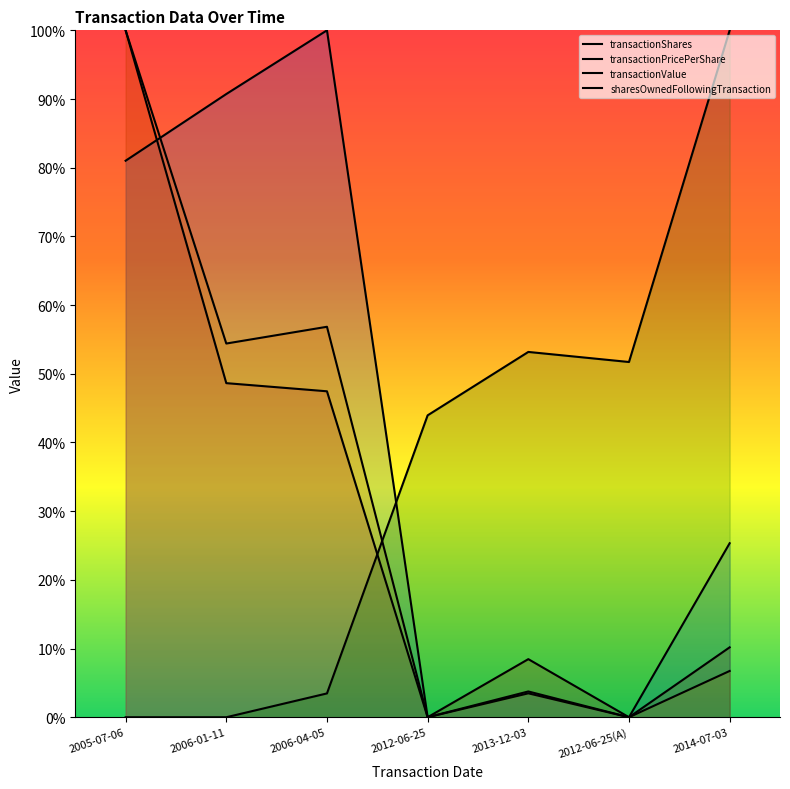

What is the difference between the highest and lowest values at 2013-12-03?

0.5